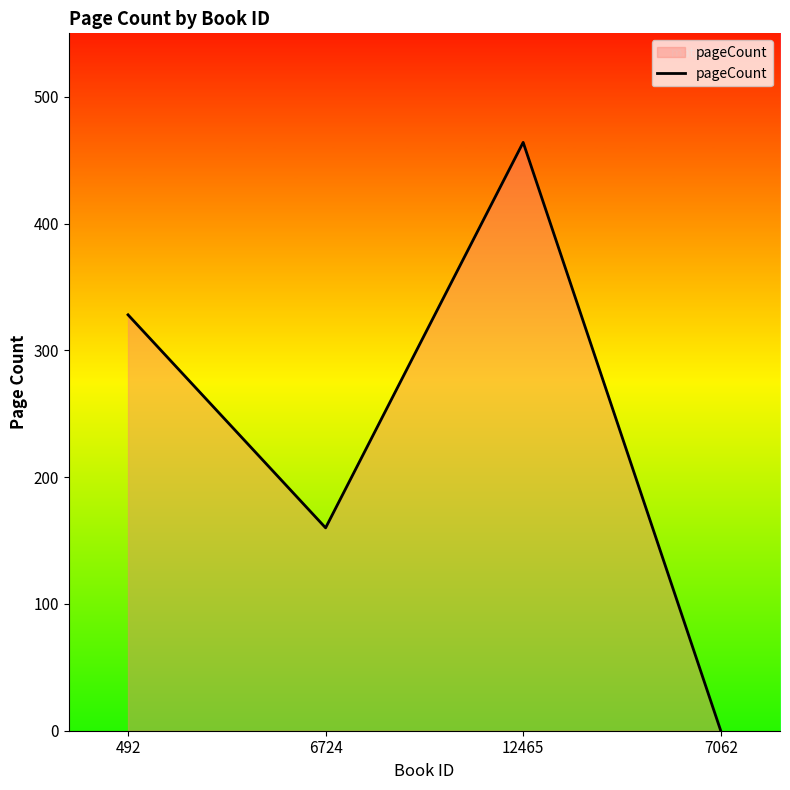

How many lines are shown in the chart?

1